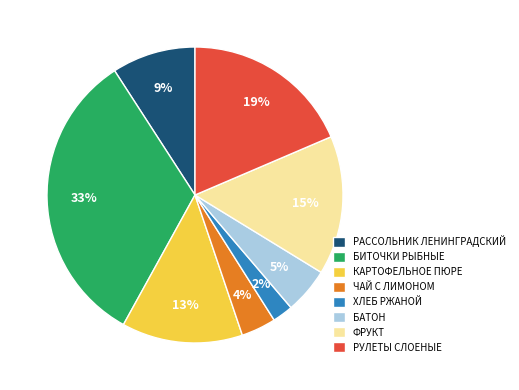

To the nearest percent, what is the difference between the largest and smallest slice percentages?

31%